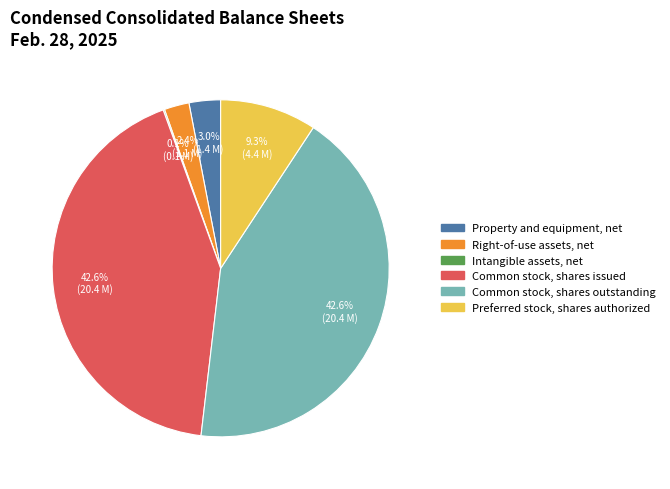

To the nearest percent, what is the difference between the largest and smallest slice percentages?

42%